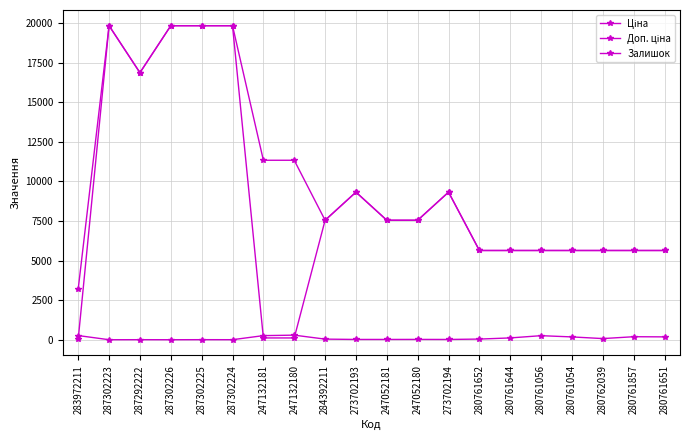

Count the number of data series in this chart.

3